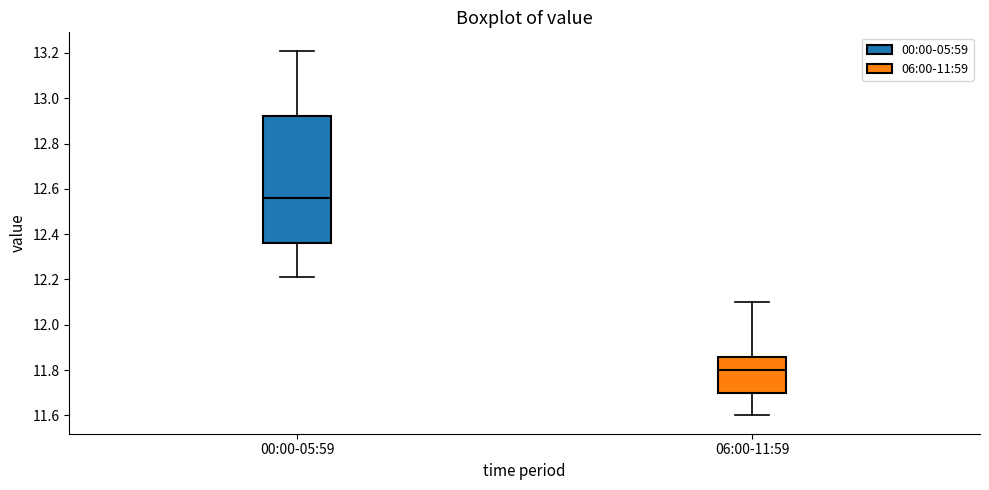

Where does the upper whisker of the box for 00:00-05:59 end on the y-axis? The values are not printed on the chart, so give them approximately, as read against the axis.

13.22